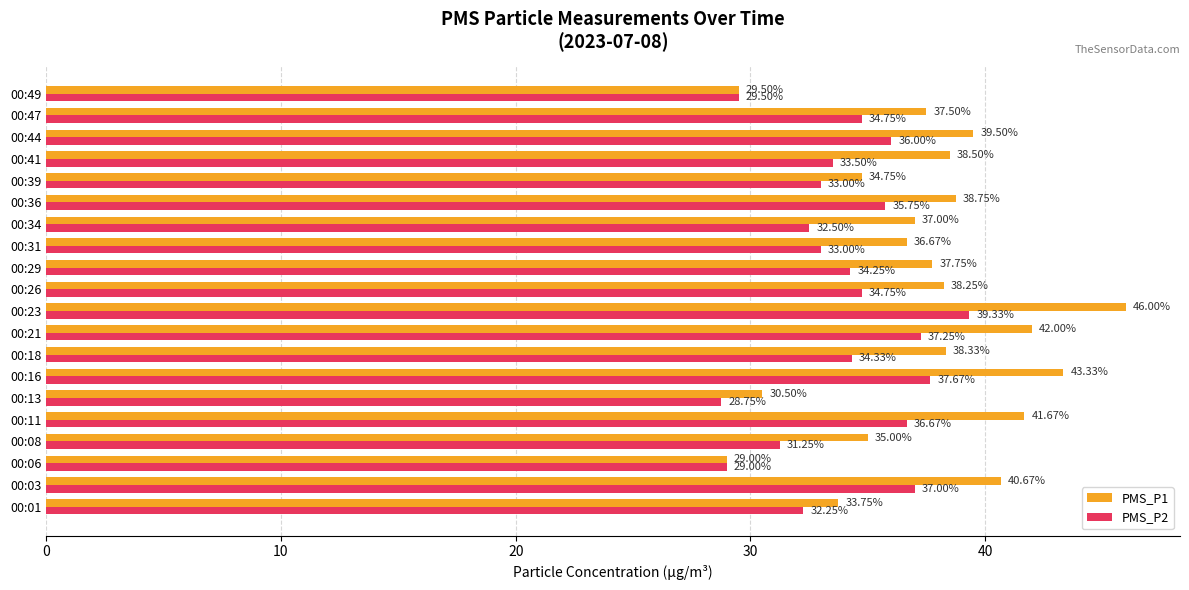

Which series has the largest range (max minus min)?

PMS_P1